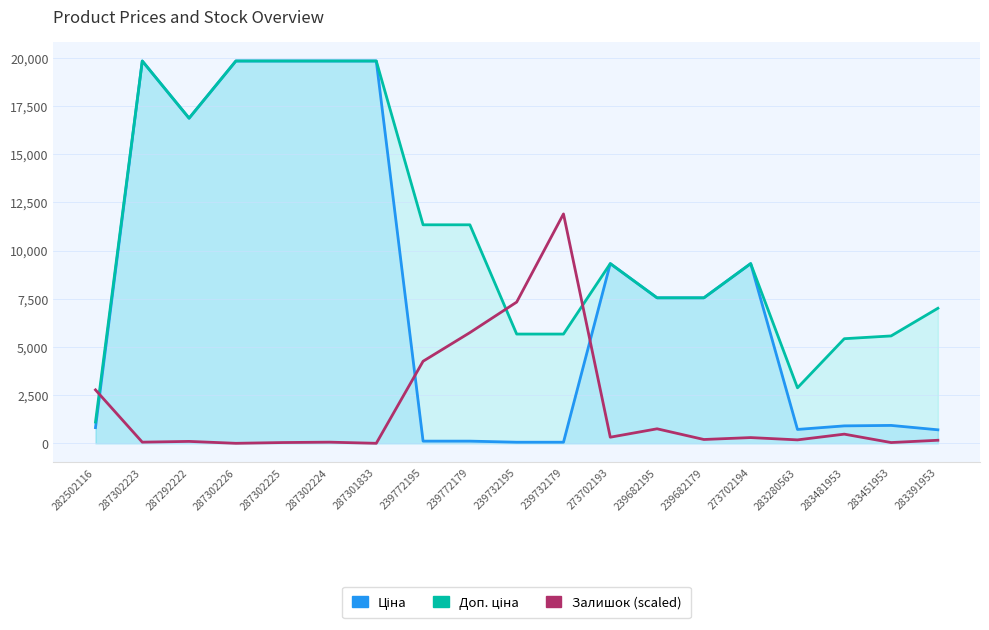

What is the maximum value for Ціна?

19831.1